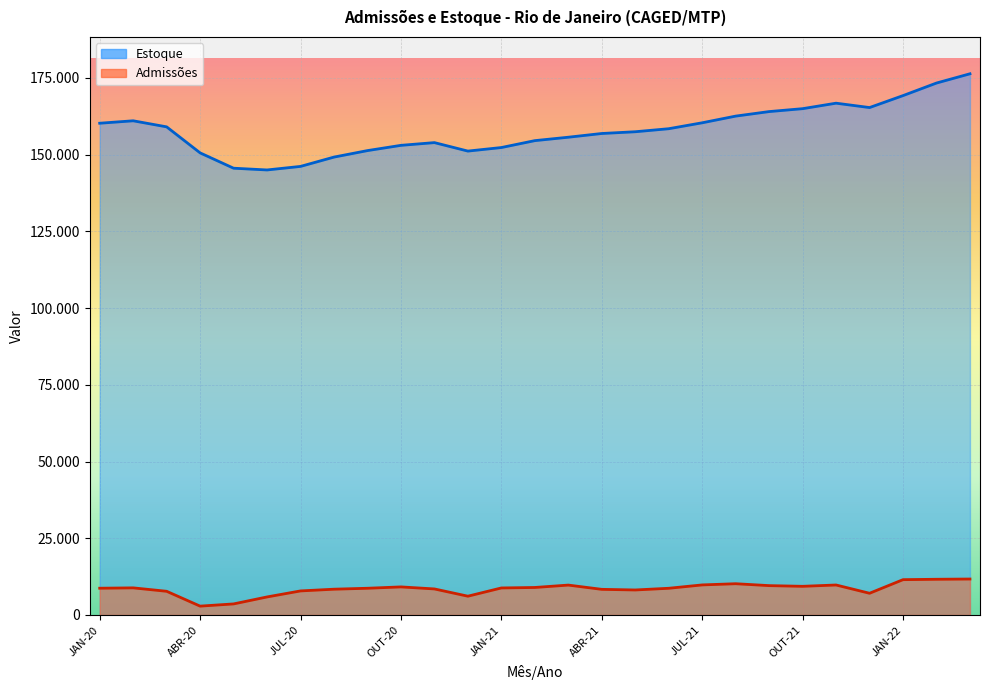

True or false: Admissões and Estoque intersect in this chart.

False